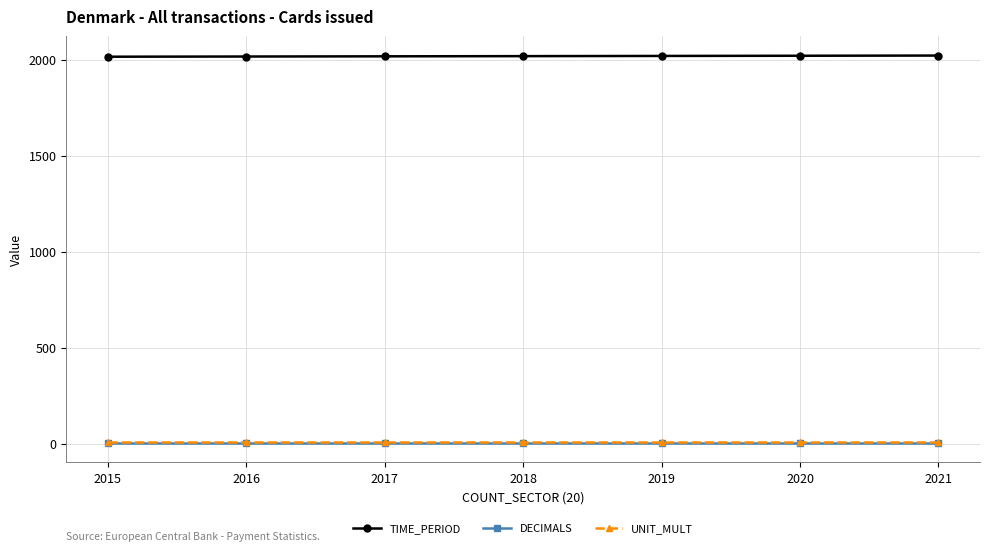

Is the value of TIME_PERIOD at 2021 greater than the value of UNIT_MULT at 2017?

Yes